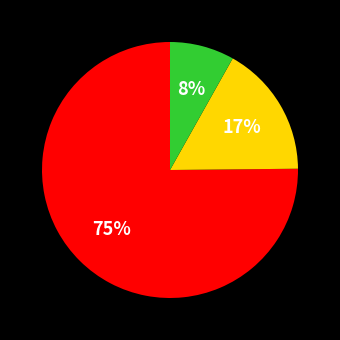

How many segments does this pie chart have?

3